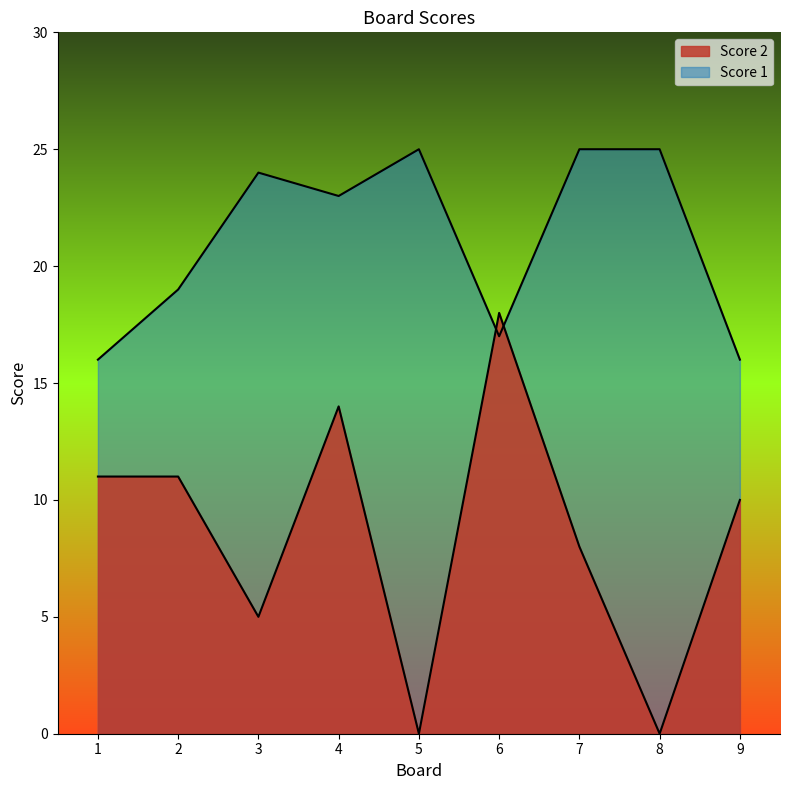

The value of Score 2 at 8 is 0. True or false?

True